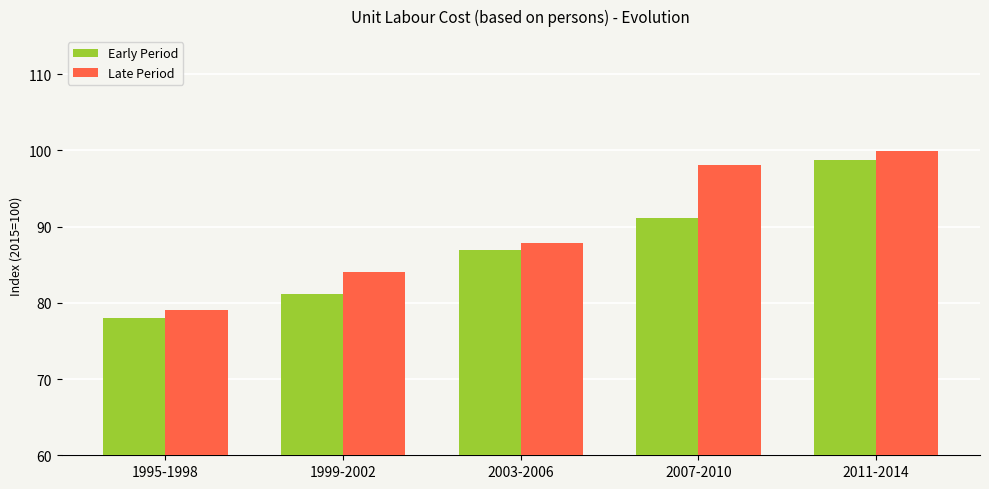

Reading left to right, transcribe all the data shown in this chart.

Early Period: 1995-1998=78.0	1999-2002=81.1	2003-2006=86.9	2007-2010=91.2	2011-2014=98.7
Late Period: 1995-1998=79.0	1999-2002=84.1	2003-2006=87.9	2007-2010=98.1	2011-2014=100.0